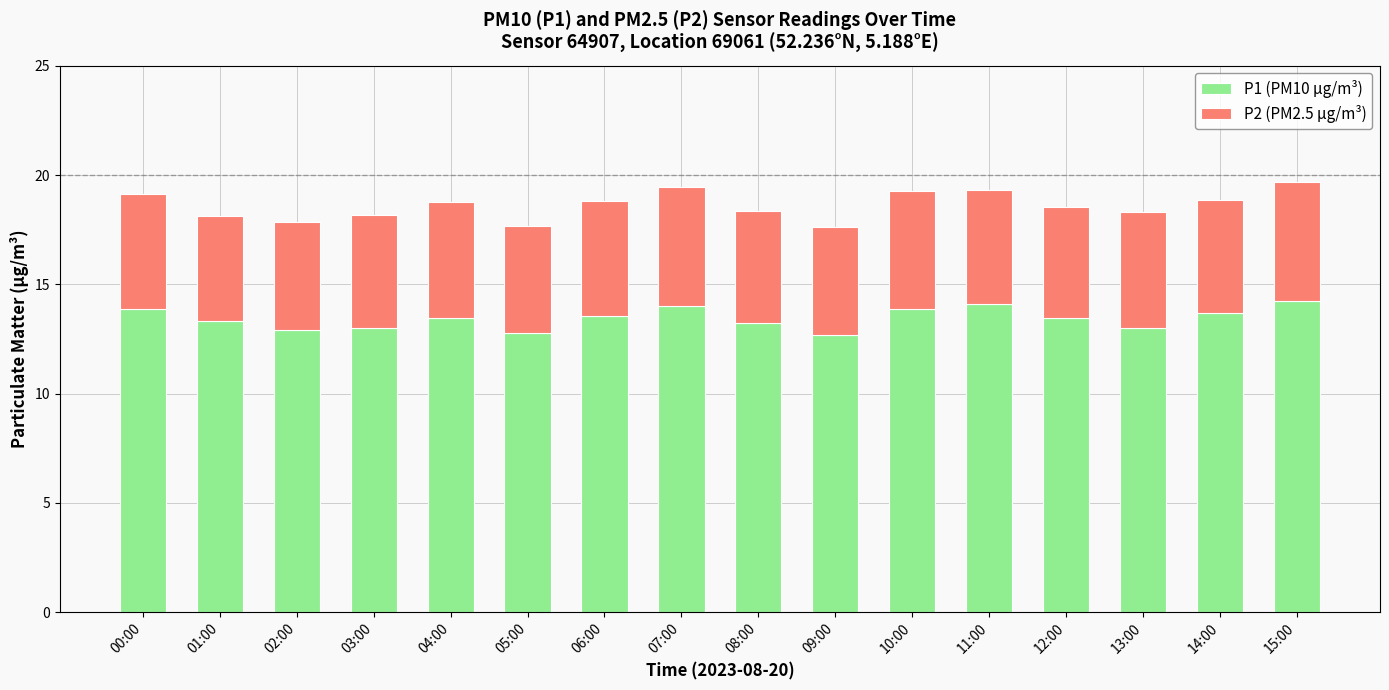

What is the highest value of the P1 (PM10 µg/m³) series?

14.2